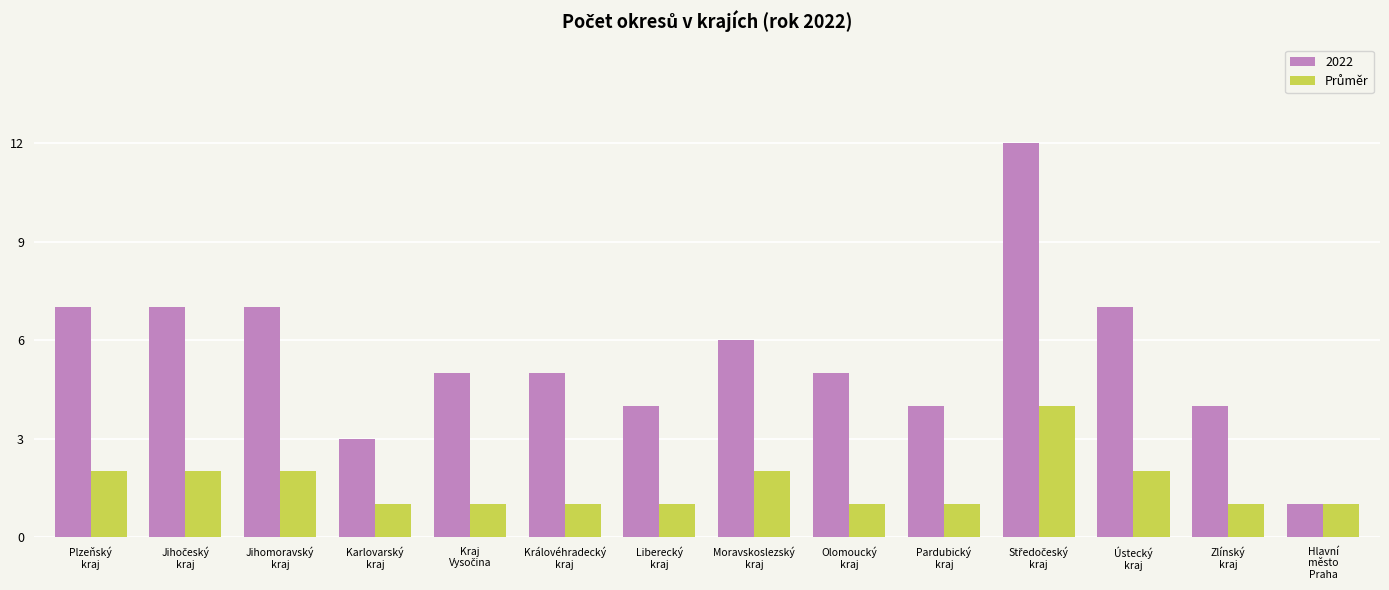

What is the maximum value for 2022?

12